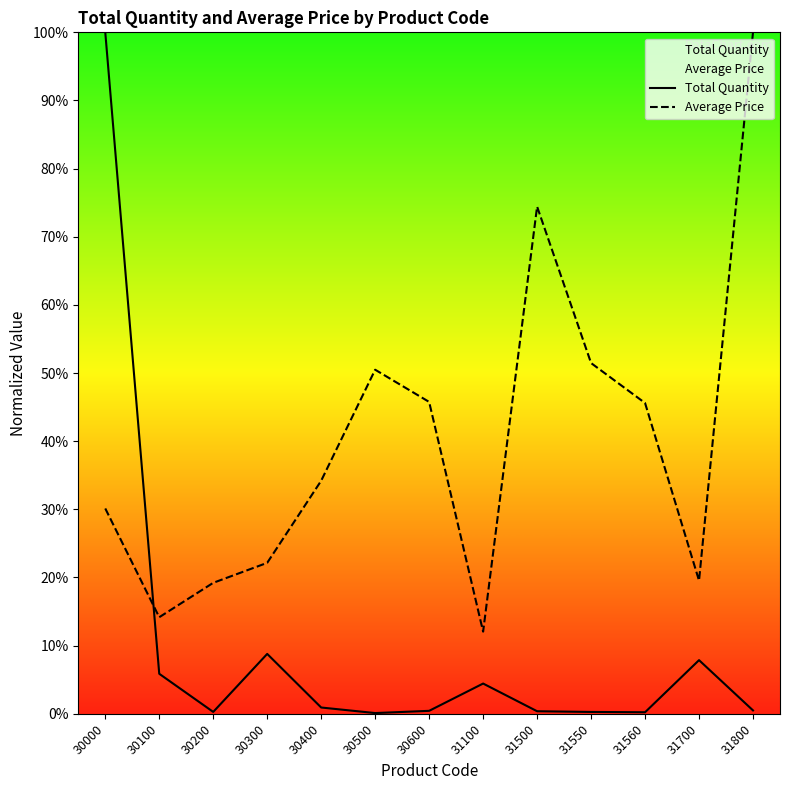

Which has a higher value, 30200 or 31550?

30200